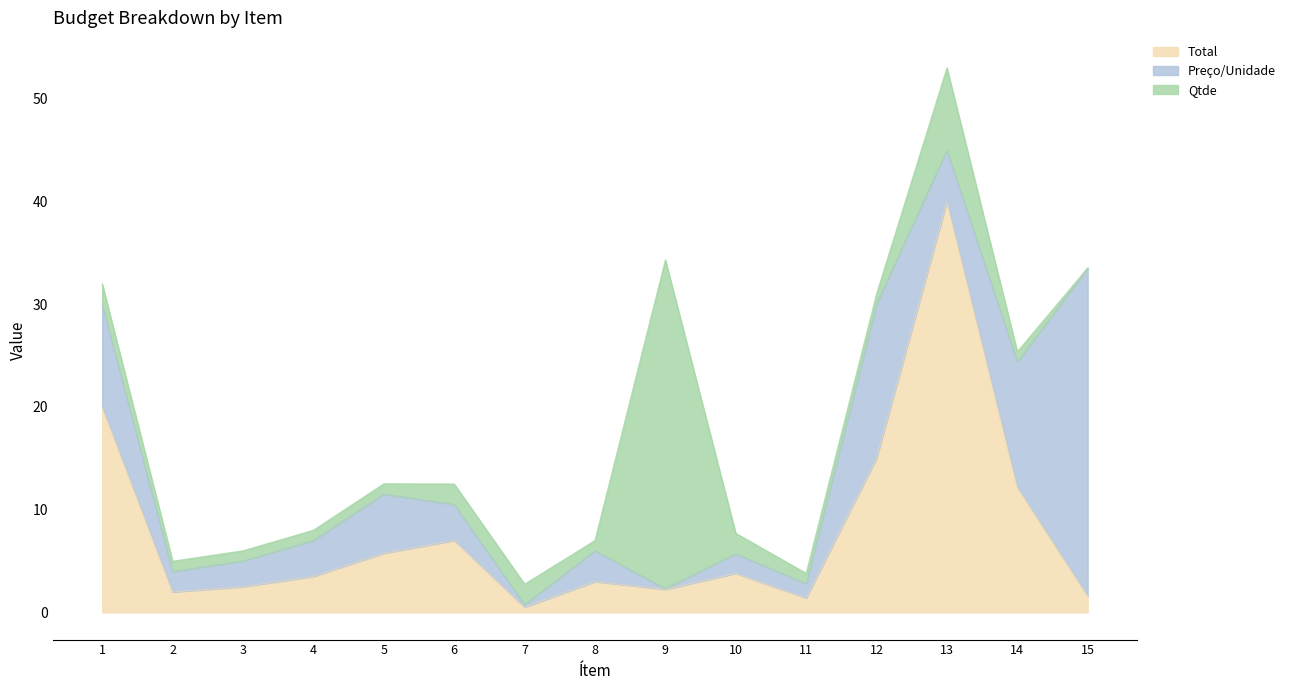

After their last crossing, which series has the higher values: Qtde or Preço/Unidade?

Preço/Unidade